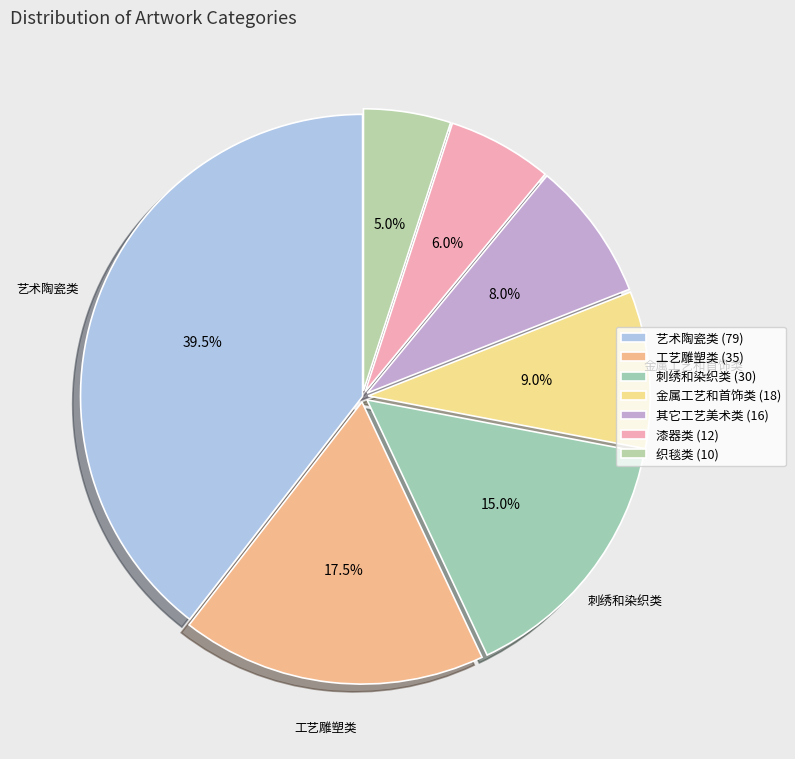

Which slice is the smallest?

织毯类